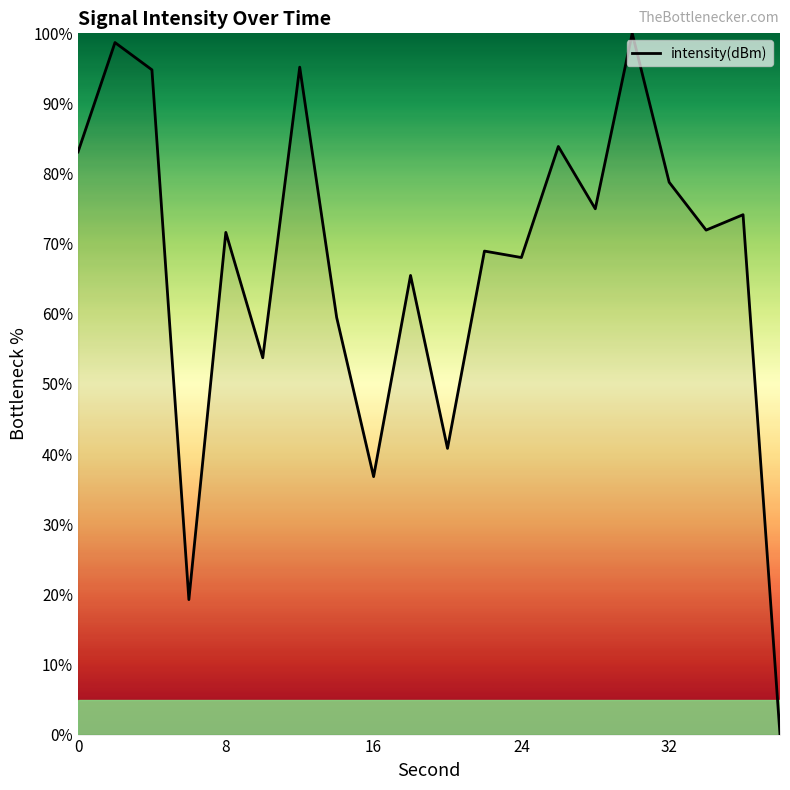

Does the chart have visible grid lines?

No